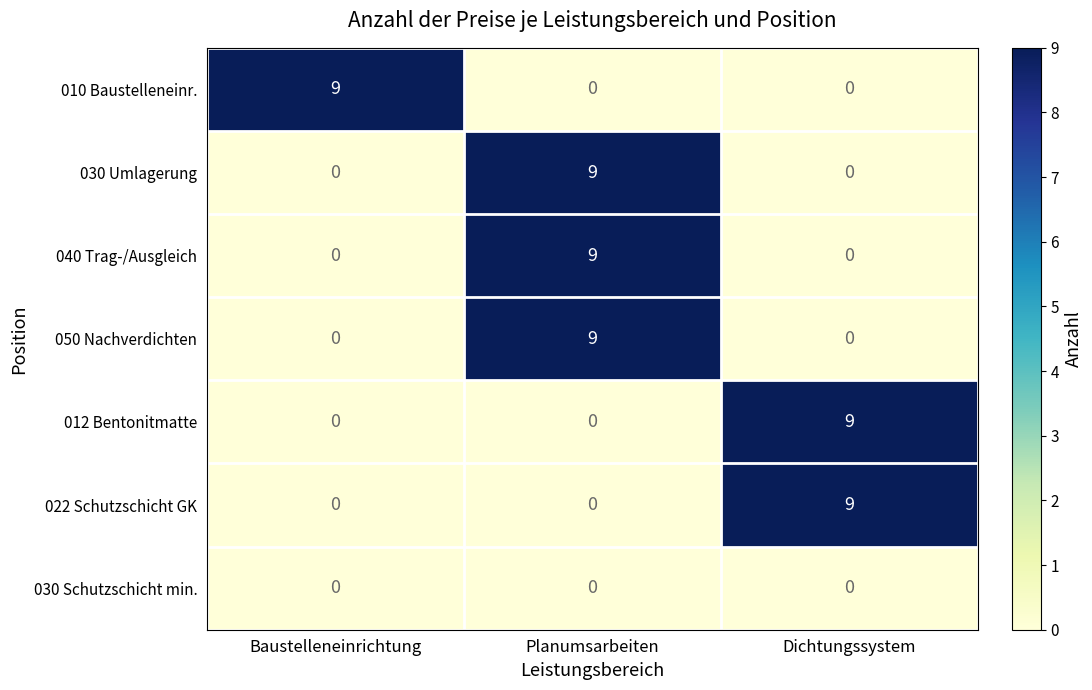

What is the difference between the maximum and minimum values in the 022 Schutzschicht GK series?

9